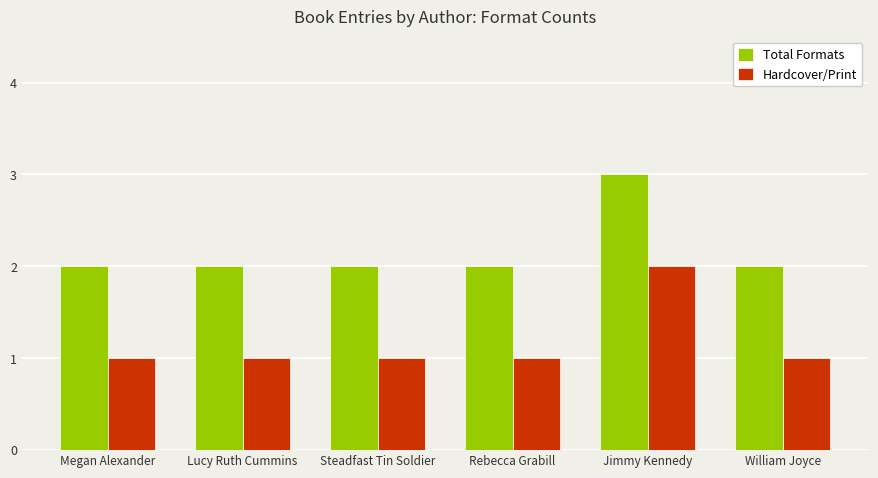

How many Hardcover/Print values are between 1 and 2?

6